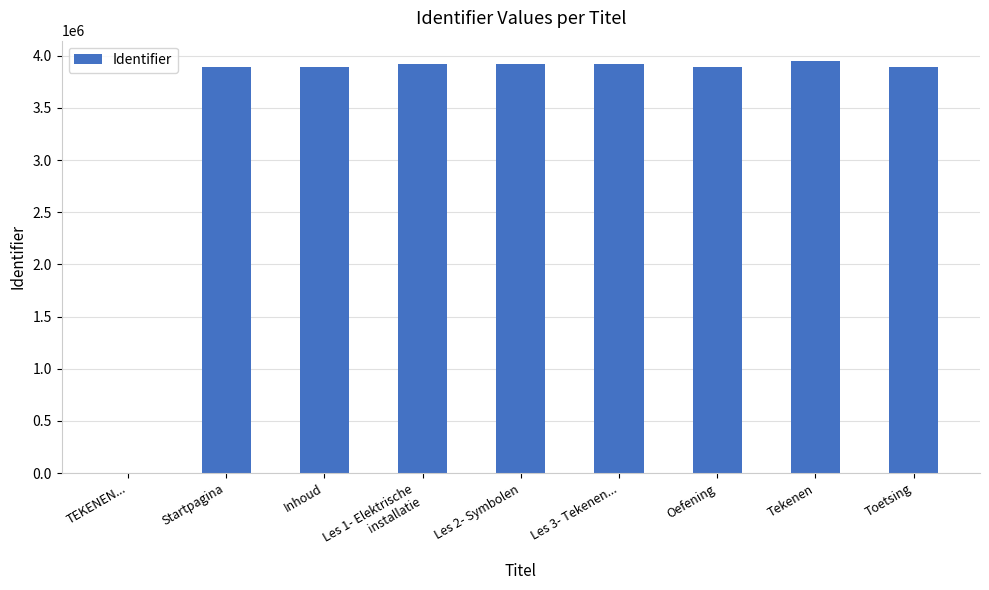

What is the sum of the values at Tekenen and Toetsing?

7844575